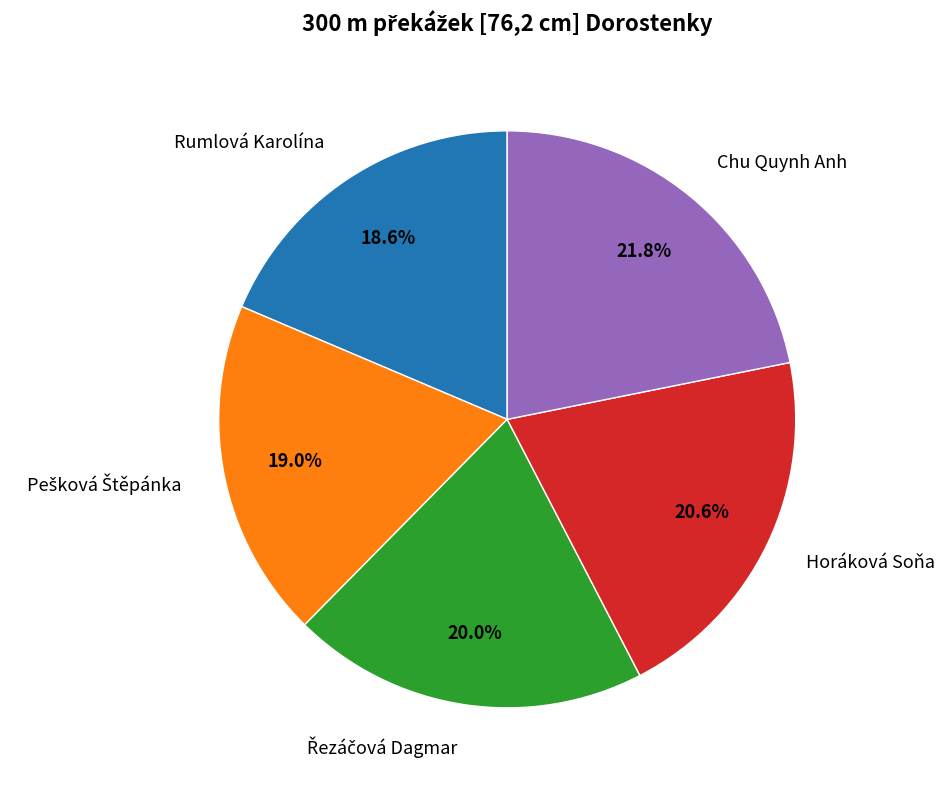

How many segments does this pie chart have?

5